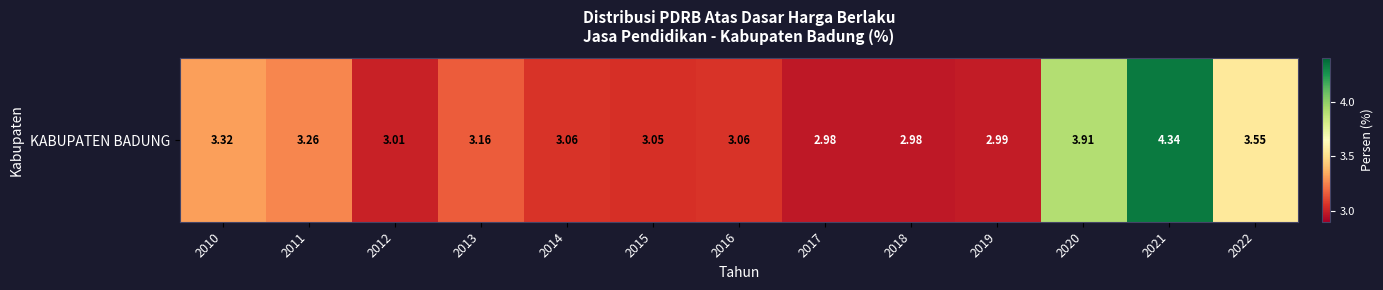

What value does the data have at 2014?

3.1